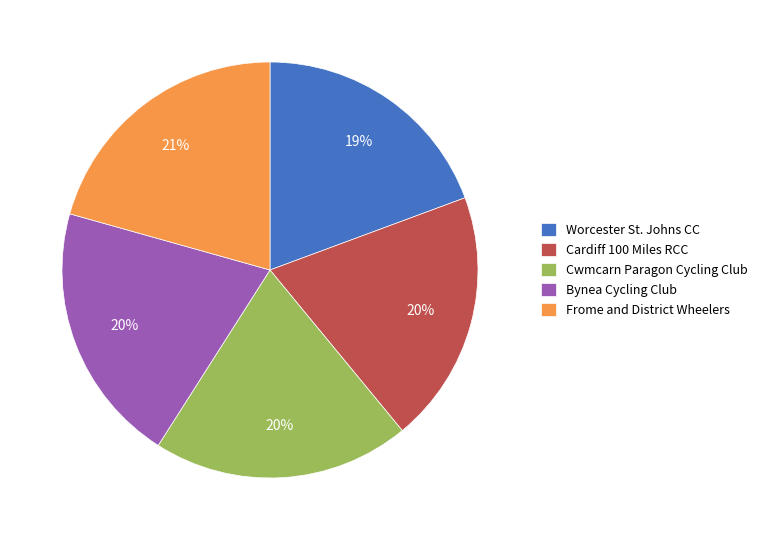

How many slices are in this pie chart?

5